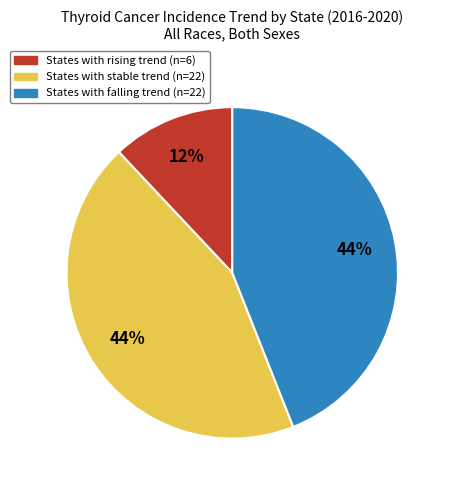

Is there a majority slice in this chart?

No